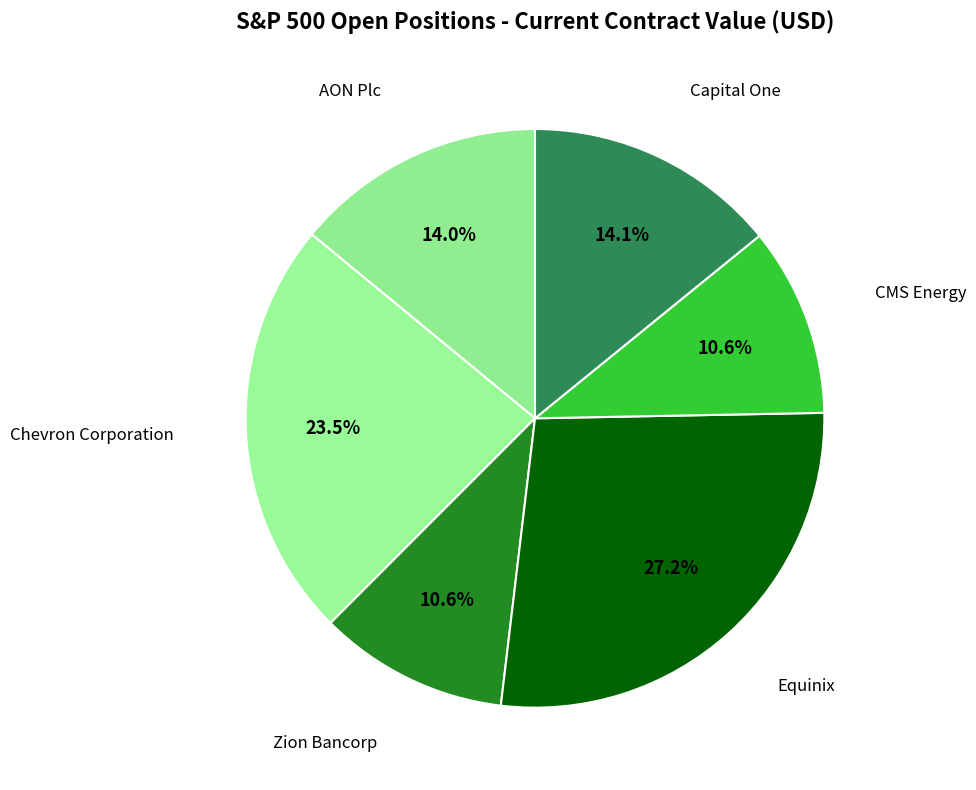

How many segments does this pie chart have?

6